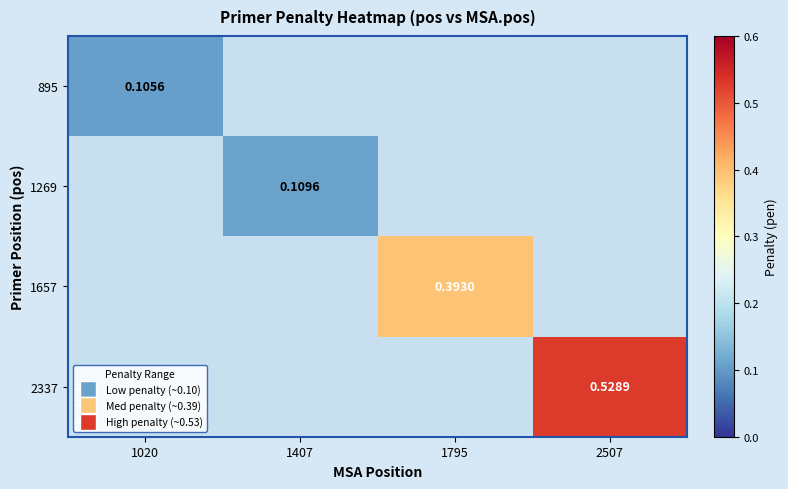

Which has a higher value, 1407 or 1795?

1795